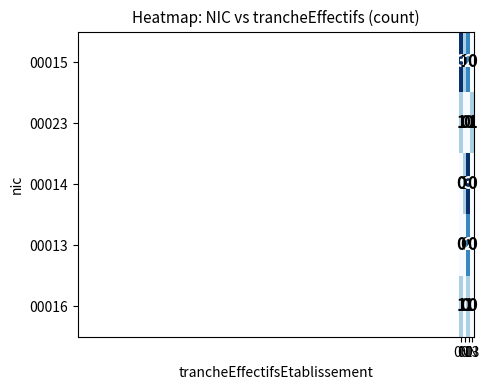

How many series are shown in this chart?

5